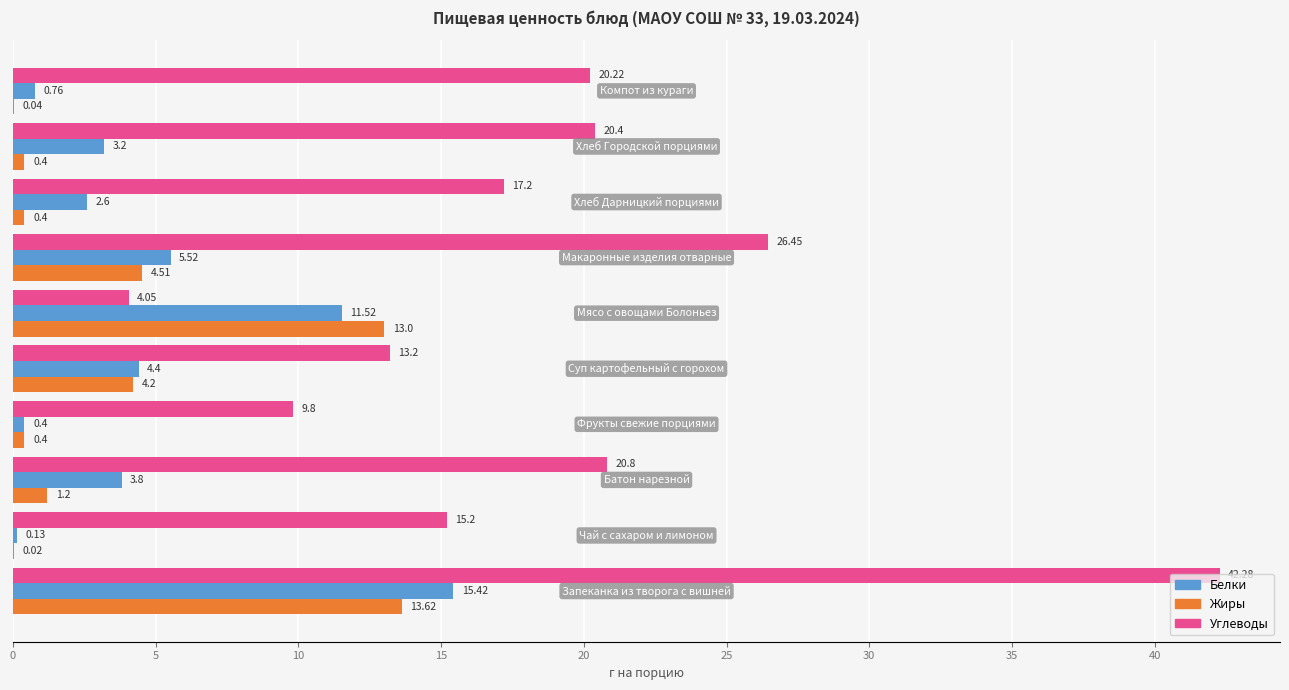

Which series has the largest total across all categories?

Углеводы